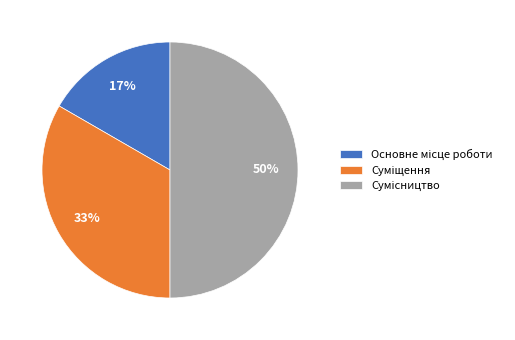

To the nearest percent, what is the difference between the largest and smallest slice percentages?

33%